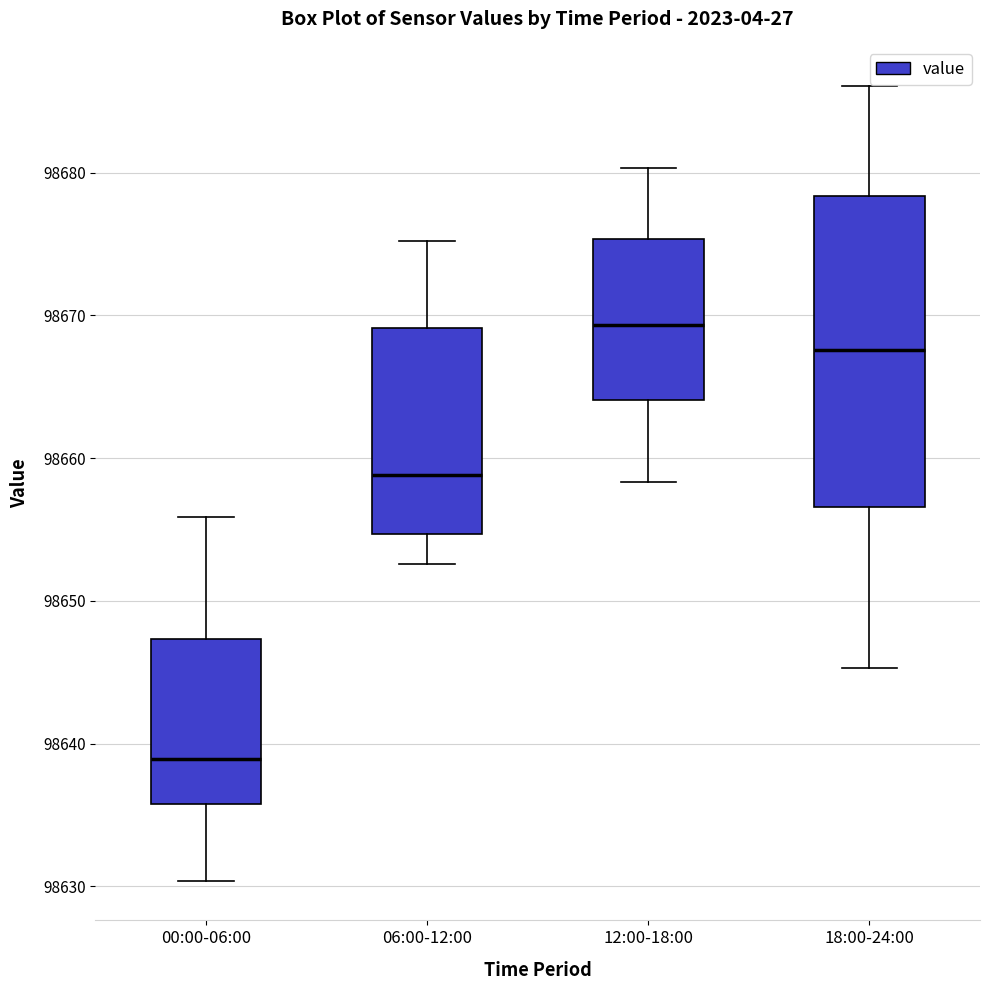

Where is the upper edge of the box for 18:00-24:00 on the y-axis? The values are not printed on the chart, so give them approximately, as read against the axis.

98678